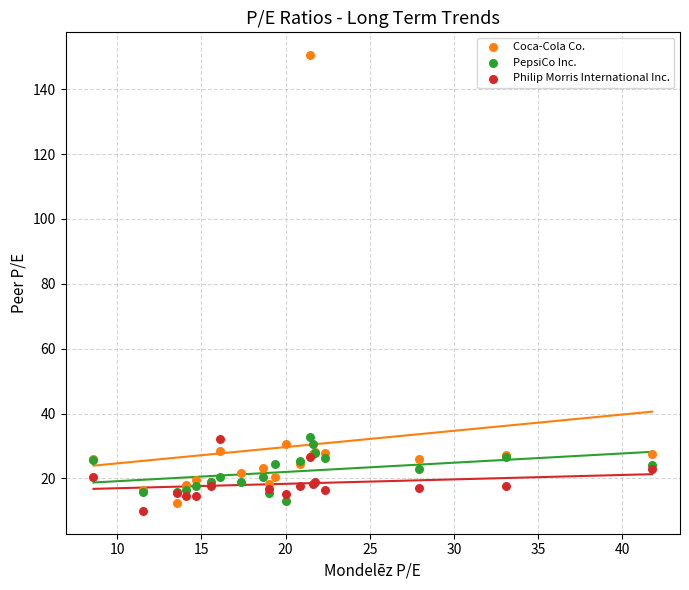

Which series has the largest Y range (max minus min)?

Coca-Cola Co.